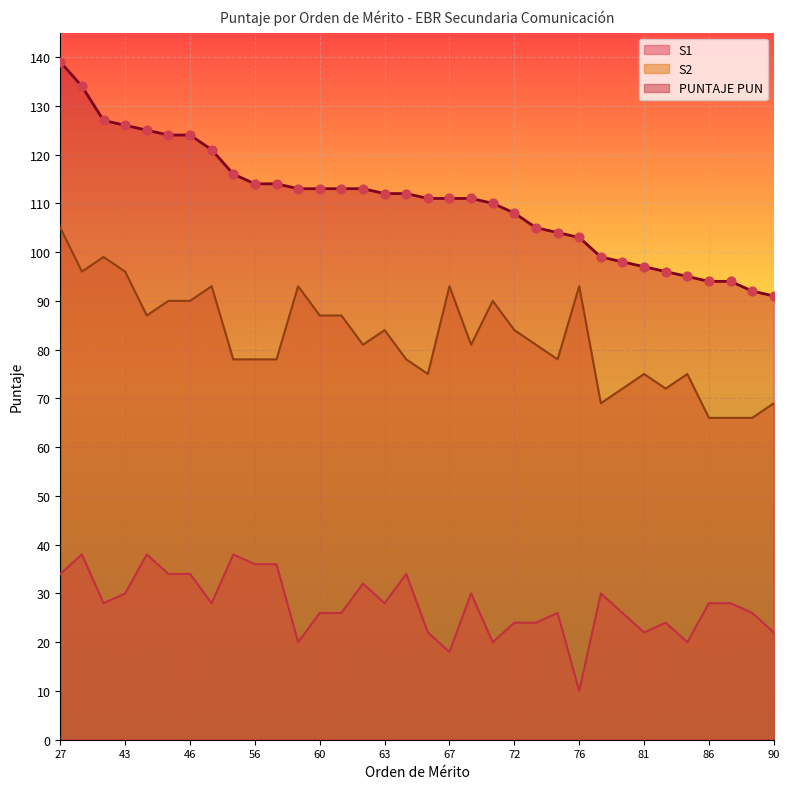

What is the total value across all series at 79?

196